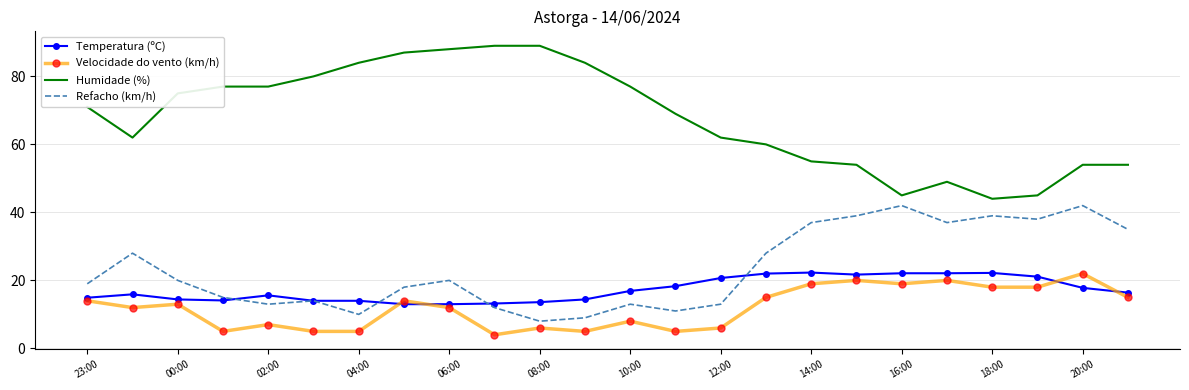

Which series has the largest range (max minus min)?

Humidade (%)